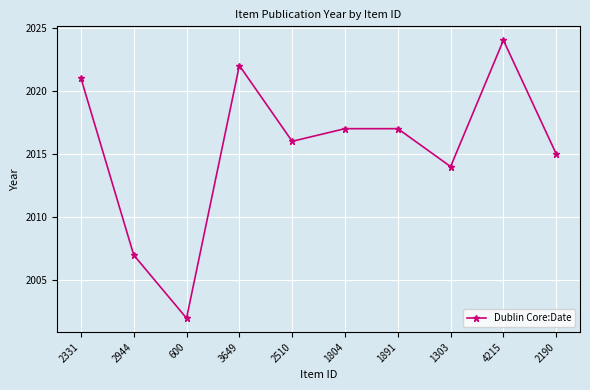

True or false: the data shows 2715 at 2944.

False